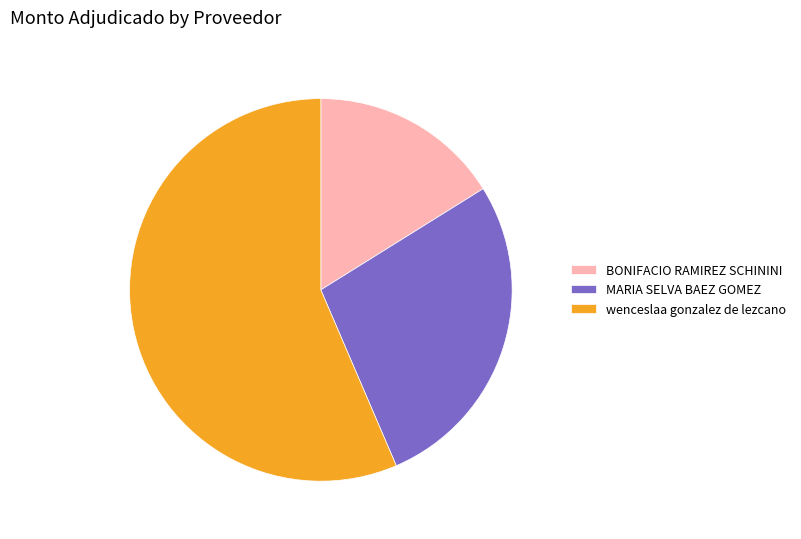

What is the ratio of the value at MARIA SELVA BAEZ GOMEZ to the value at BONIFACIO RAMIREZ SCHININI?

1.7